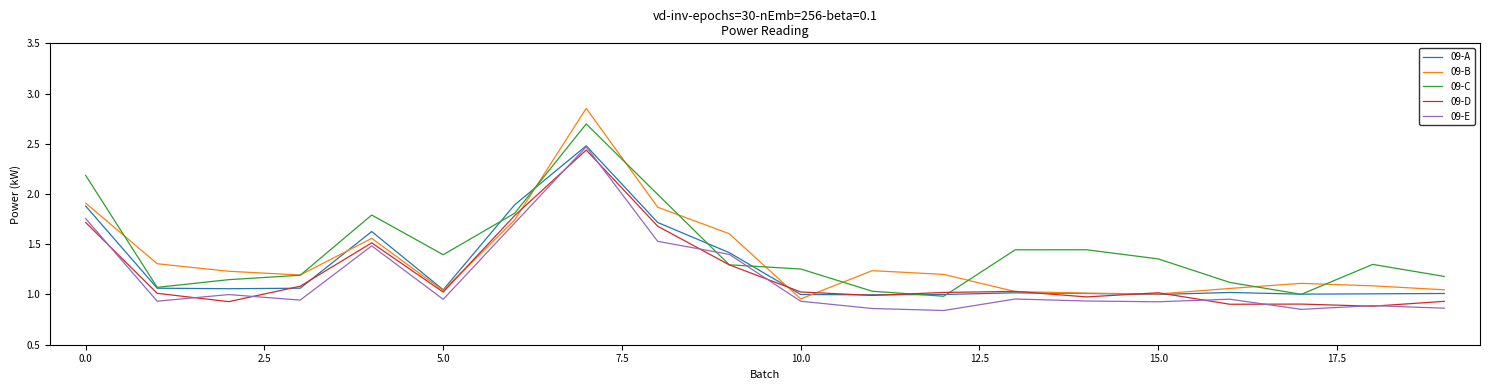

List the series in order of their overall mean, lowest first.

09-E, 09-D, 09-A, 09-B, 09-C